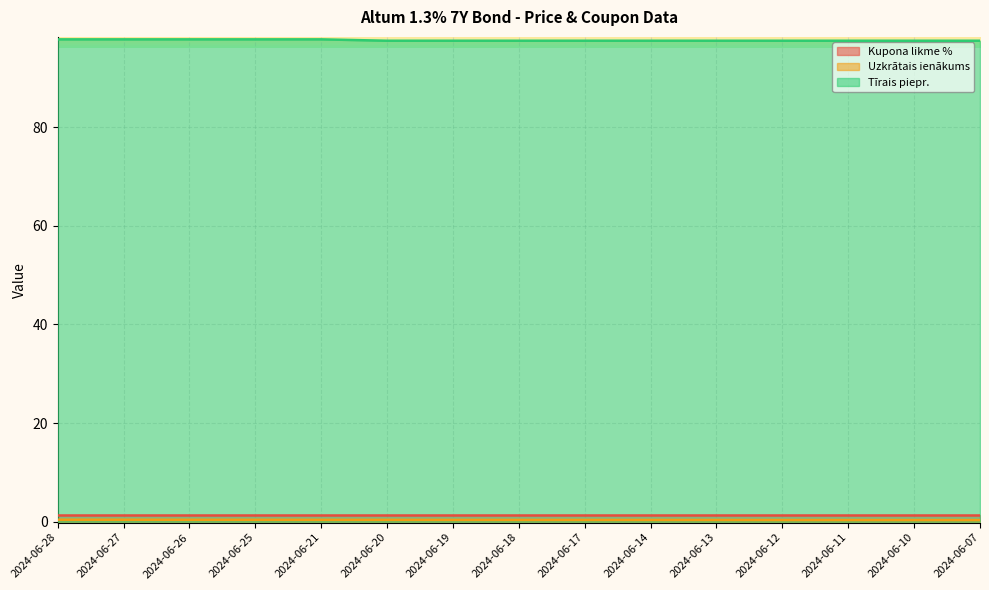

What is the minimum value shown in the chart?

0.3